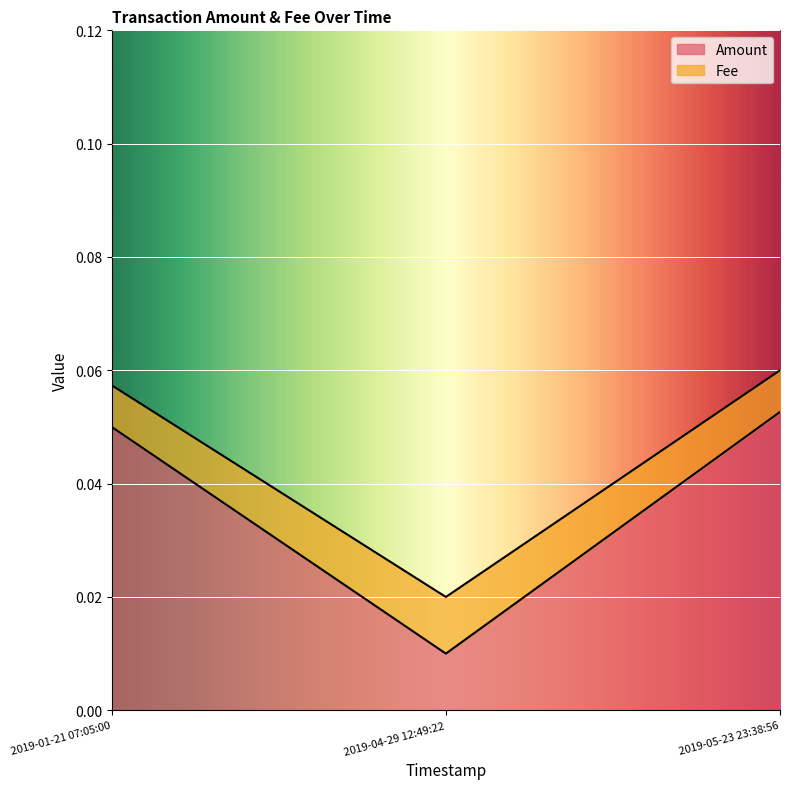

How many categories are shown in the chart?

3